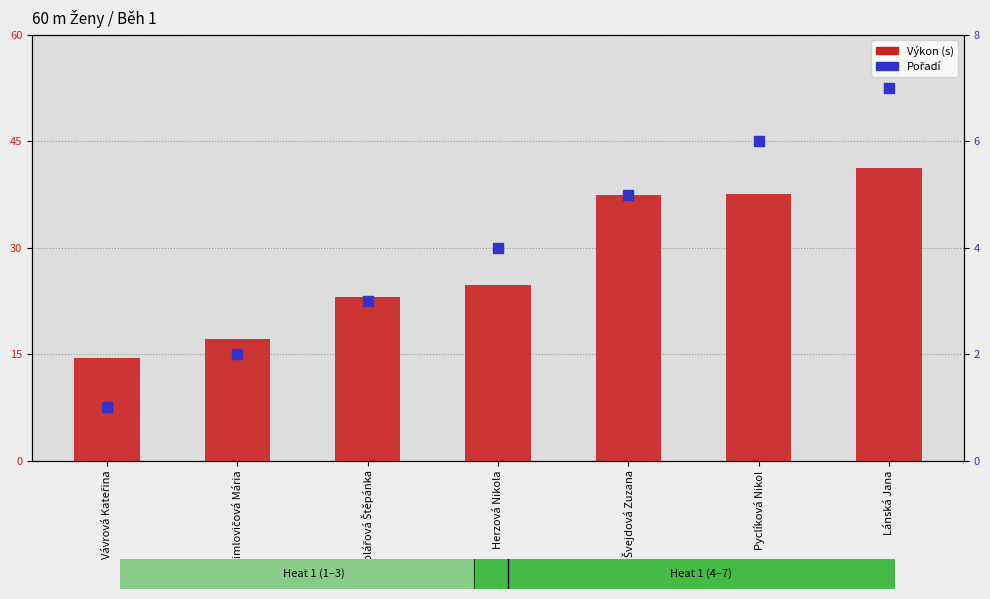

Which series reaches the minimum Y coordinate?

Pořadí